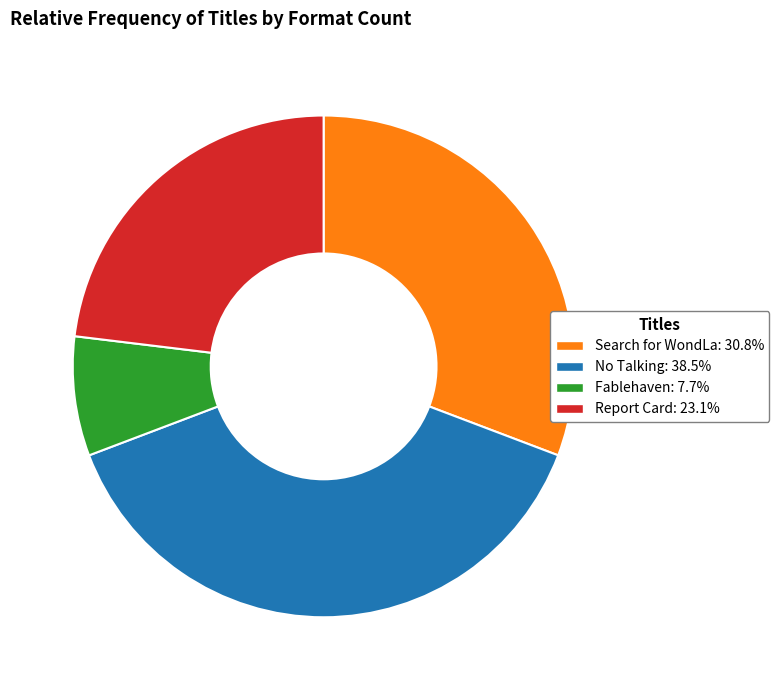

Rank the categories by value from highest to lowest.

No Talking, Search for WondLa, Report Card, Fablehaven